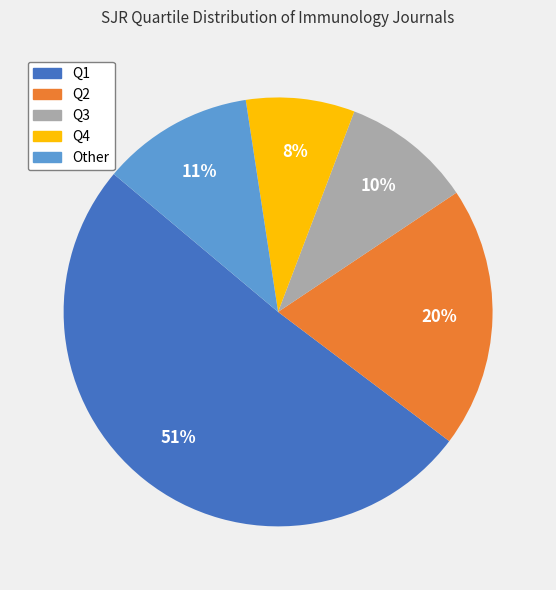

Between Q2 and Q3, which is larger?

Q2